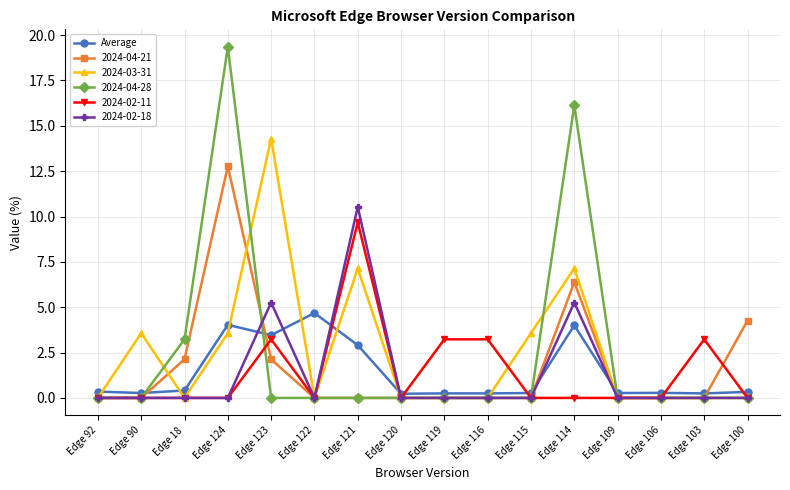

What is the highest value of the Average series?

4.7